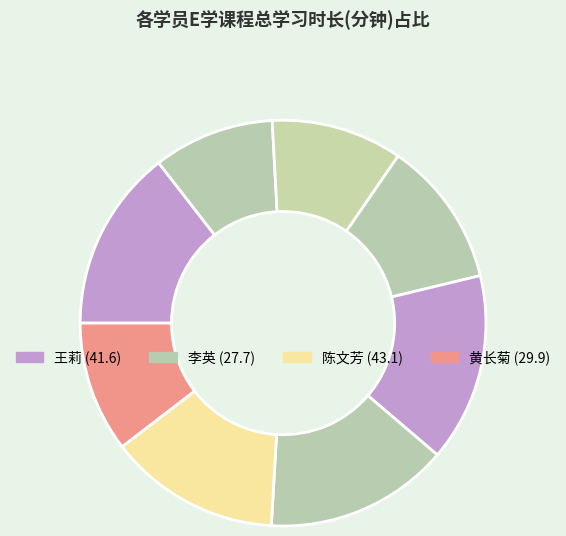

Count the number of slices in the pie.

8